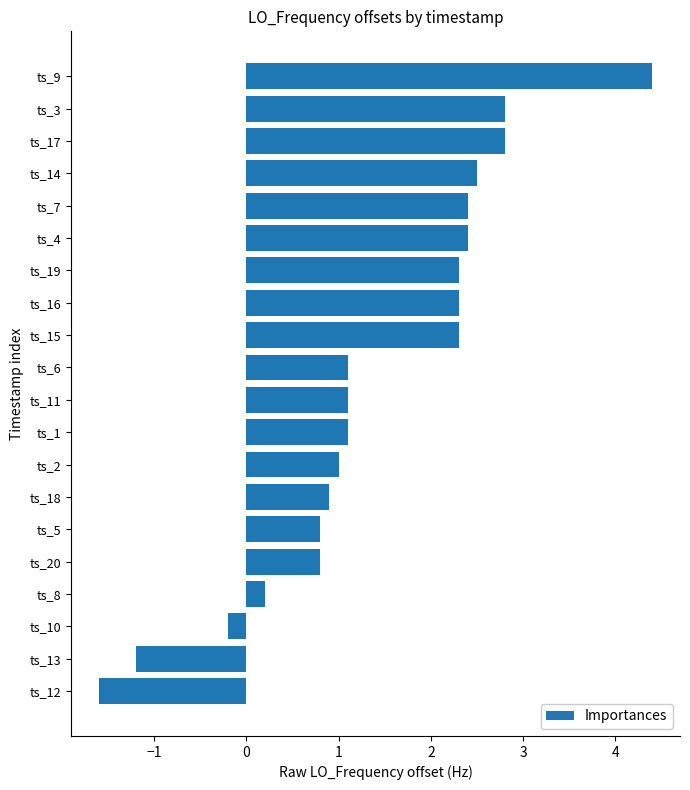

What is the smallest value displayed?

-1.6